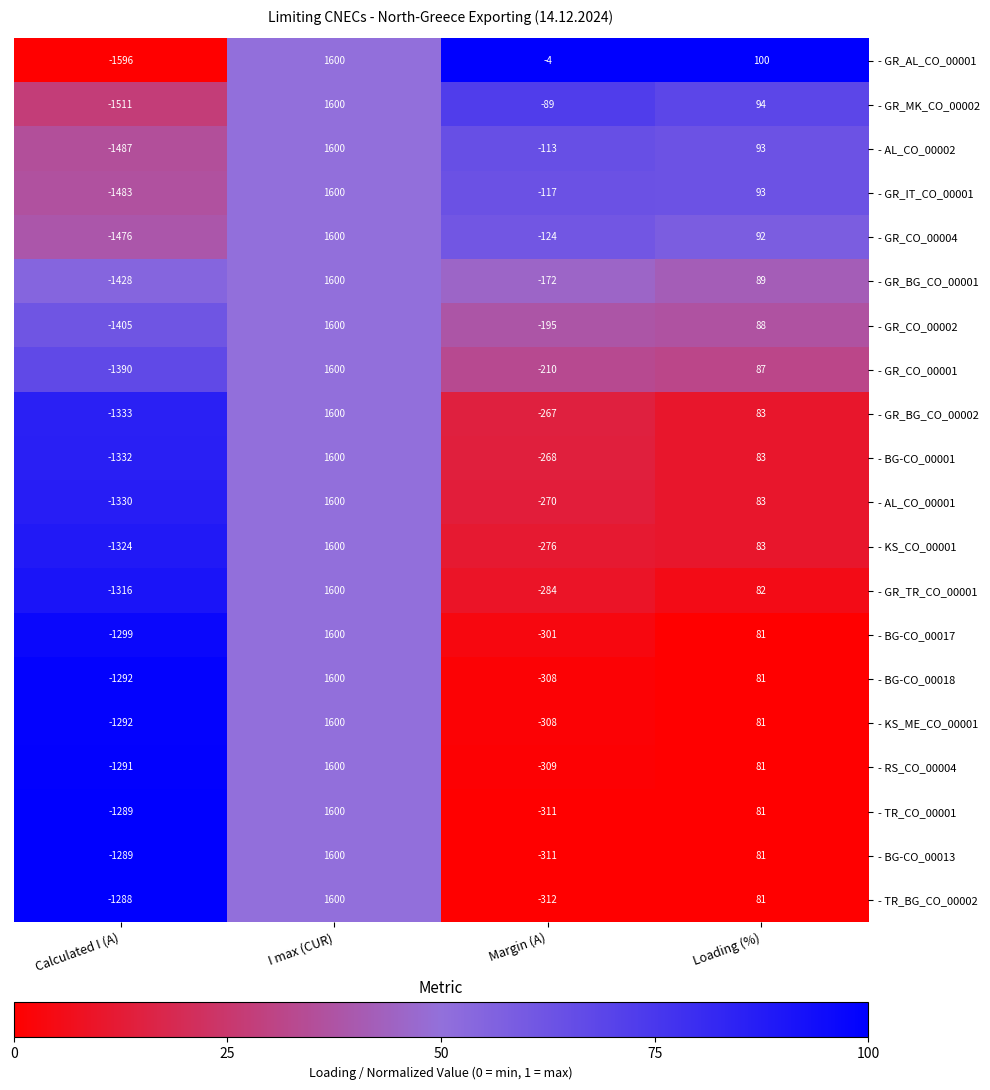

List the labels in order of - AL_CO_00001 value, largest first.

I max (CUR), Loading (%), Margin (A), Calculated I (A)